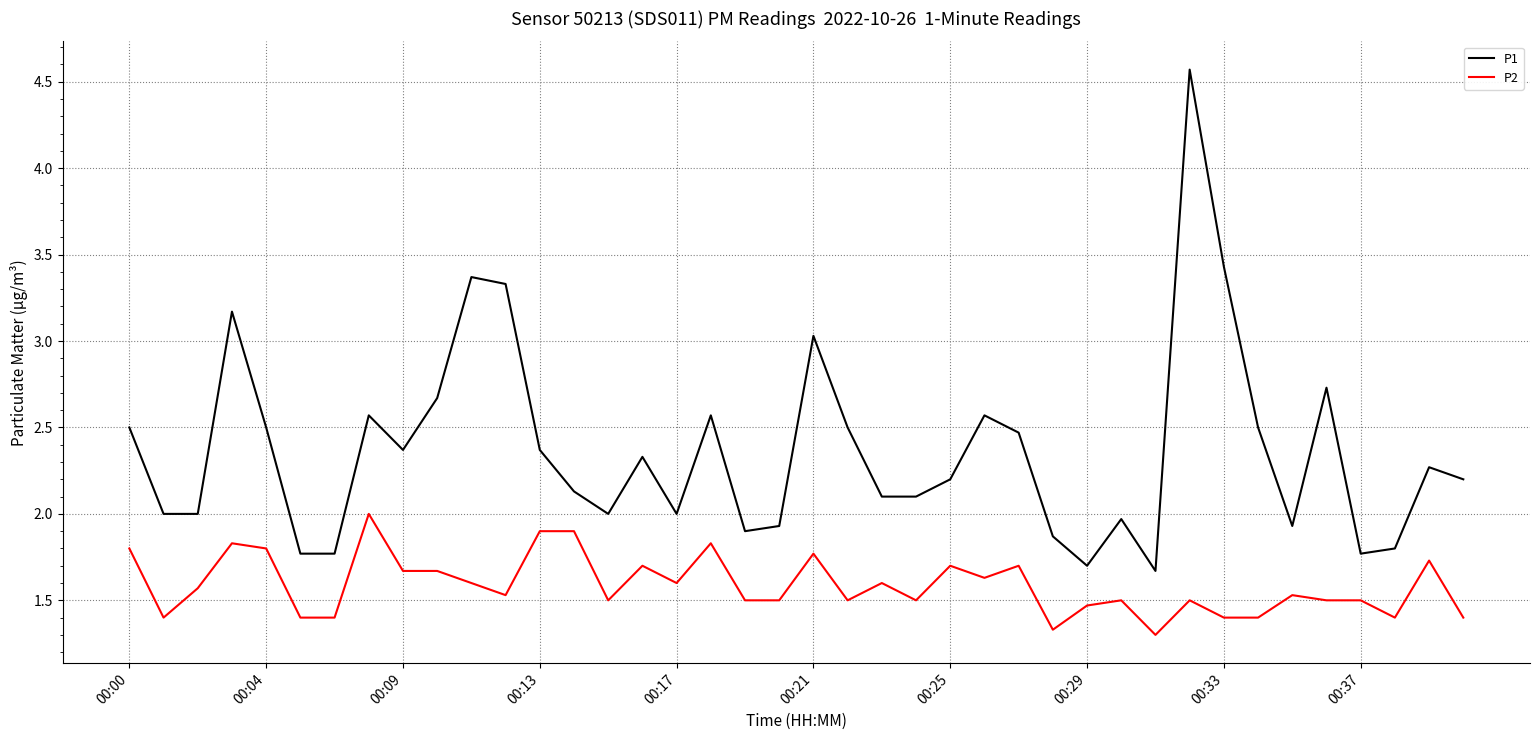

What is the highest value of the P1 series?

4.6